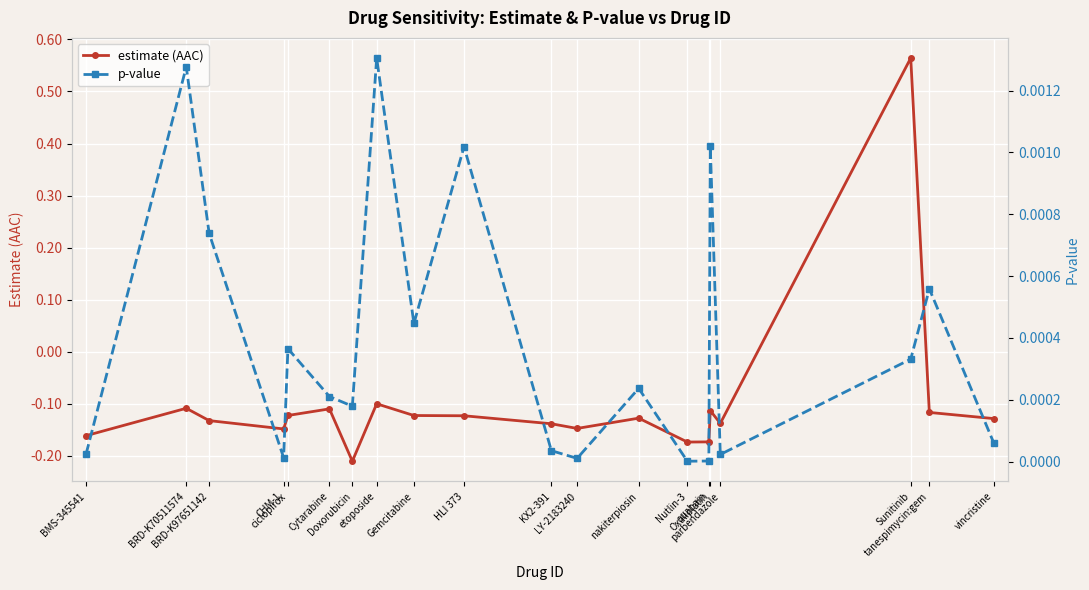

True or false: estimate (AAC) has a value of -0.1 at Doxorubicin.

False